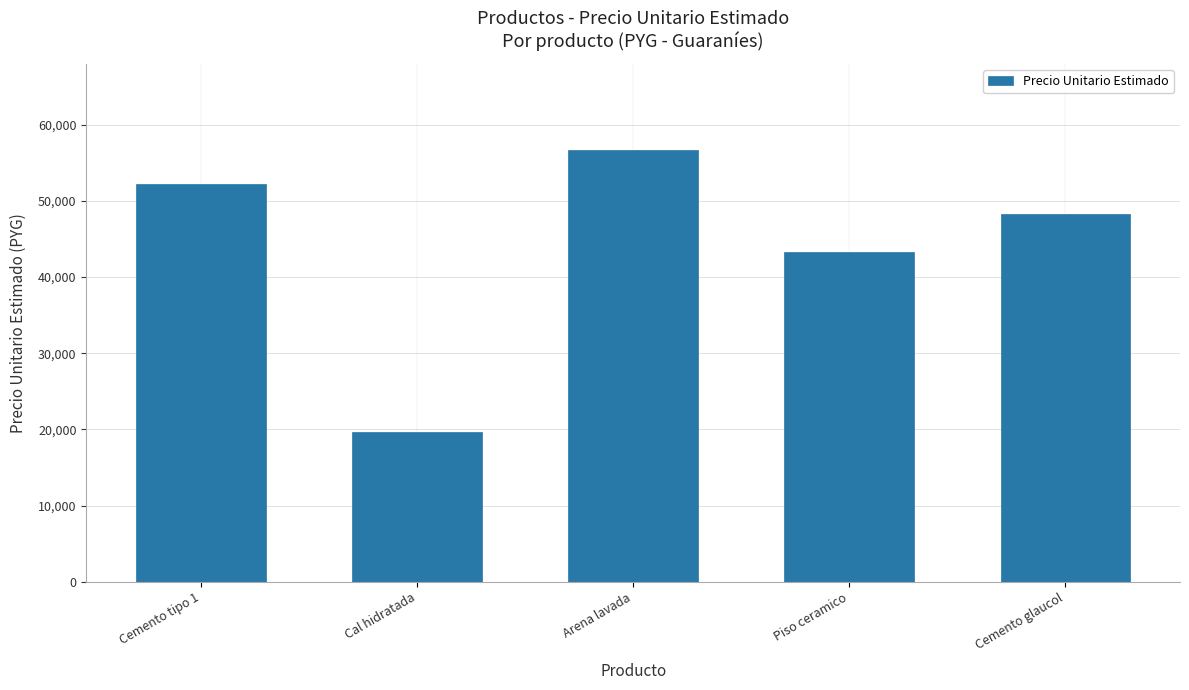

How many data points does each series have?

5